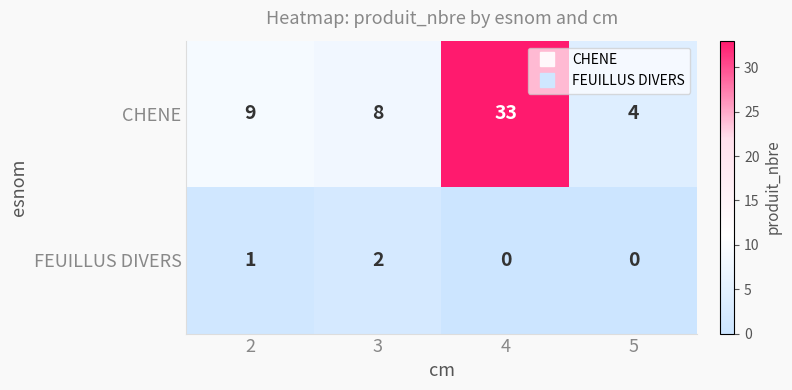

How many values in the CHENE series are below 9?

2